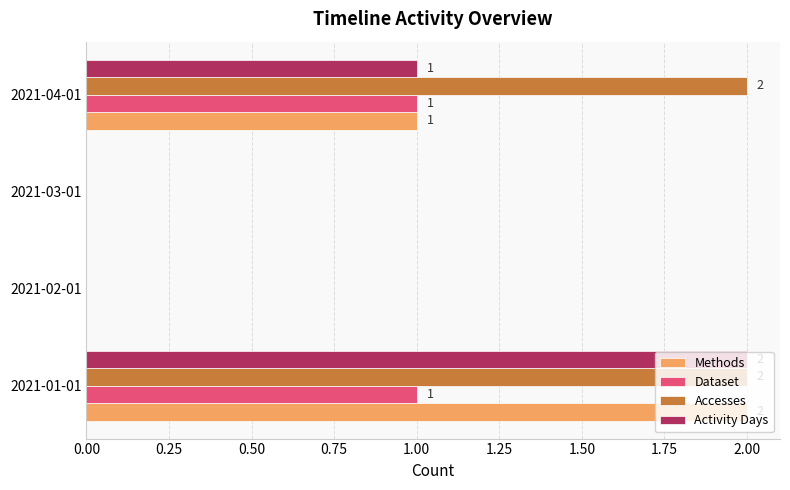

What is the total value across all series at 2021-01-01?

7